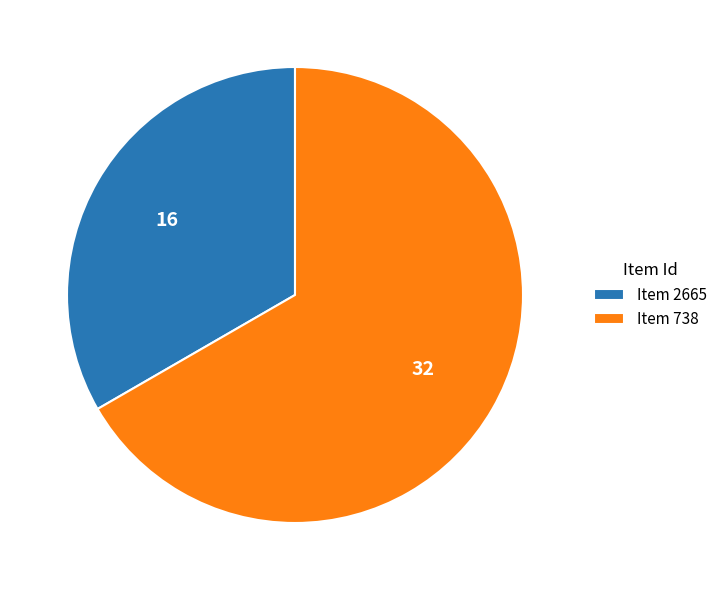

Is there a majority slice in this chart?

Yes